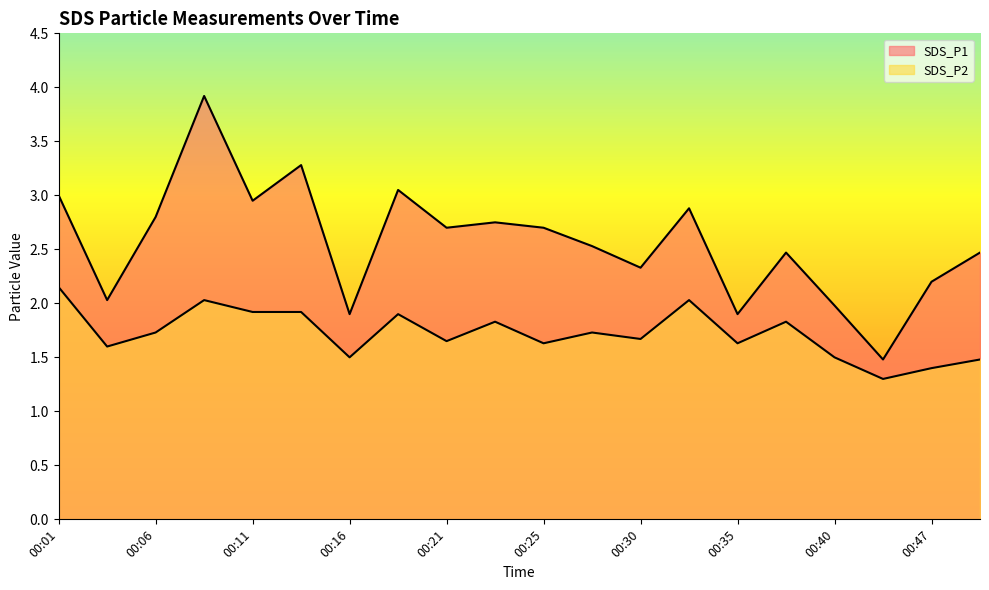

Reading left to right, extract all data points from this chart.

SDS_P1: 3.0	2.0	2.8	3.9	3.0	3.3	1.9	3.0	2.7	2.8	2.7	2.5	2.3	2.9	1.9	2.5	2.0	1.5	2.2	2.5
SDS_P2: 2.1	1.6	1.7	2.0	1.9	1.9	1.5	1.9	1.6	1.8	1.6	1.7	1.7	2.0	1.6	1.8	1.5	1.3	1.4	1.5